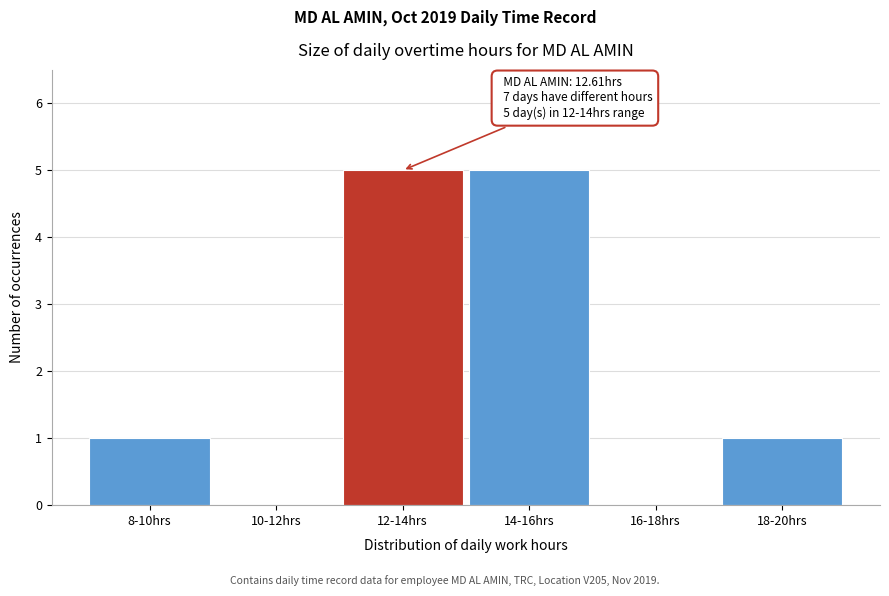

Is it true that the value at 14-16hrs is 5?

True